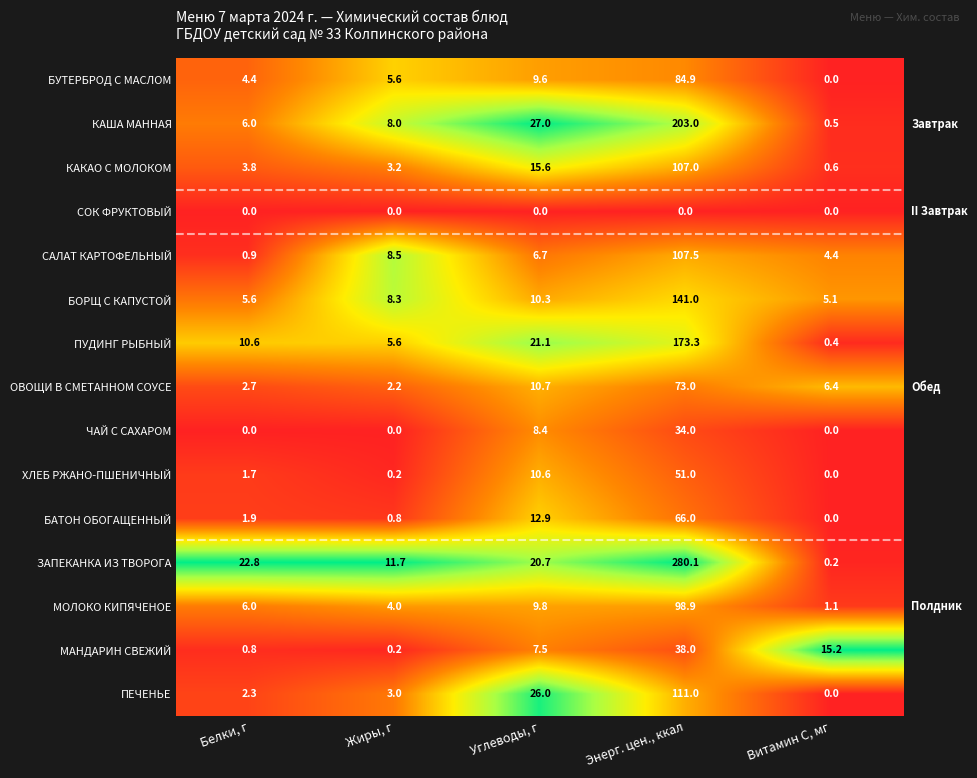

At which category is the sum across all series the highest?

Энерг. цен., ккал